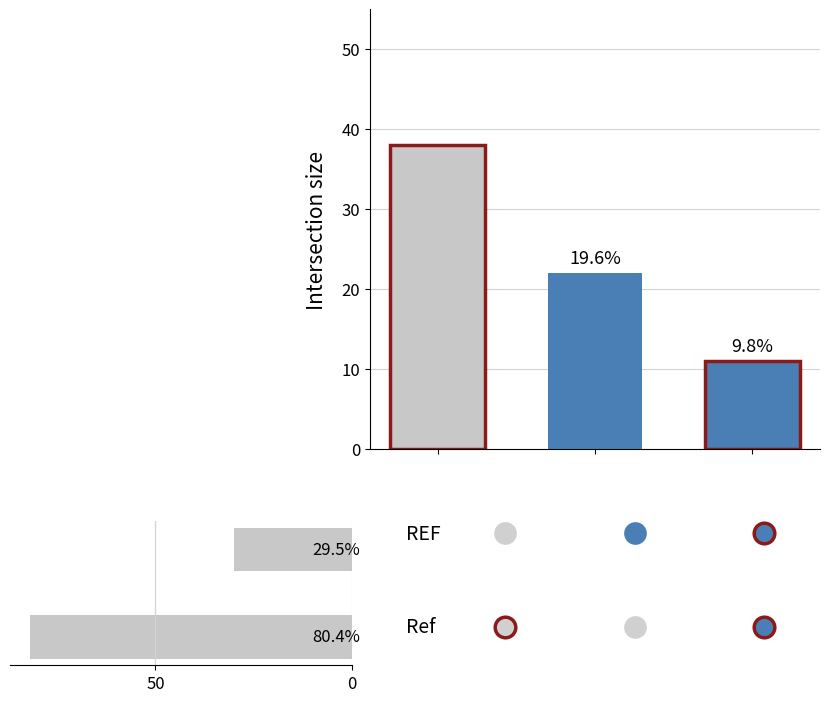

Between 0 and 50, which is larger?

50